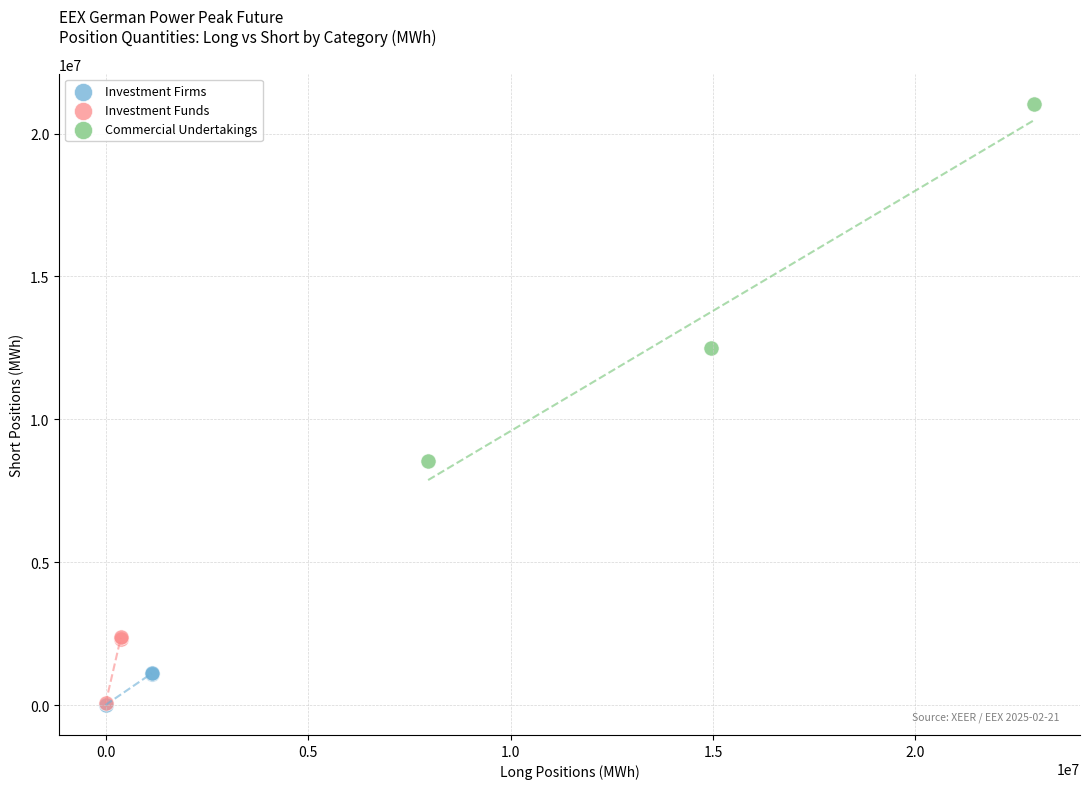

Which series has the largest Y range (max minus min)?

Commercial Undertakings